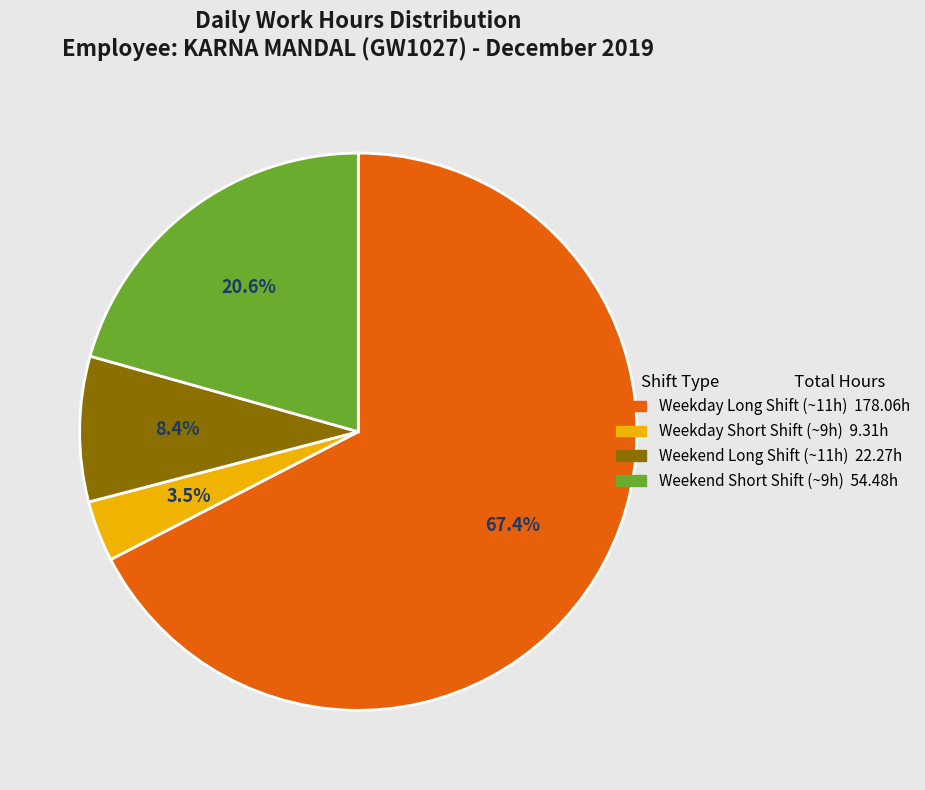

Is there any slice that represents more than half of the pie?

Yes